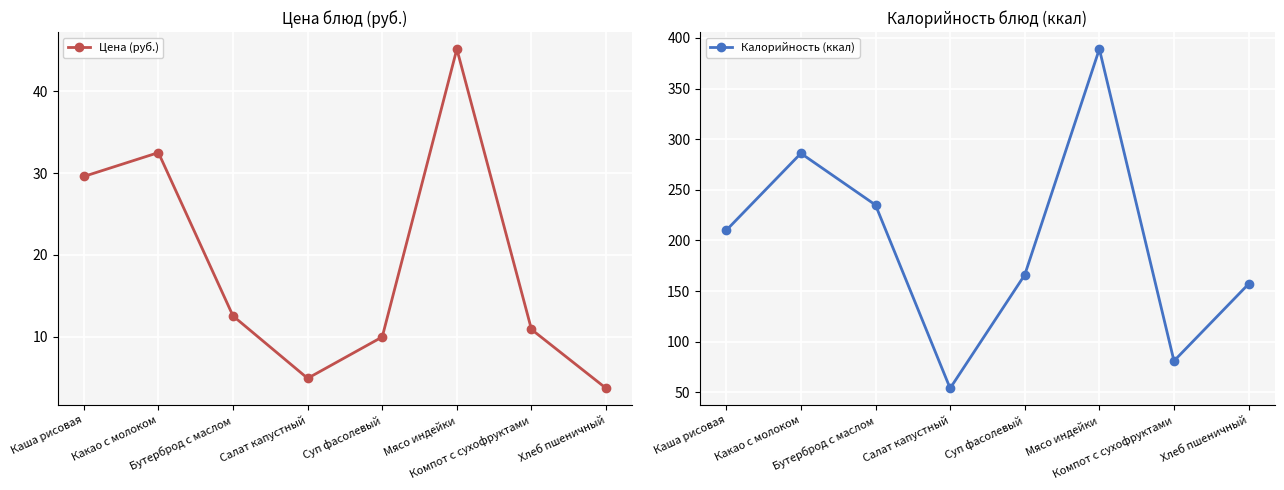

True or false: Цена (руб.) and Калорийность (ккал) cross at least once.

False